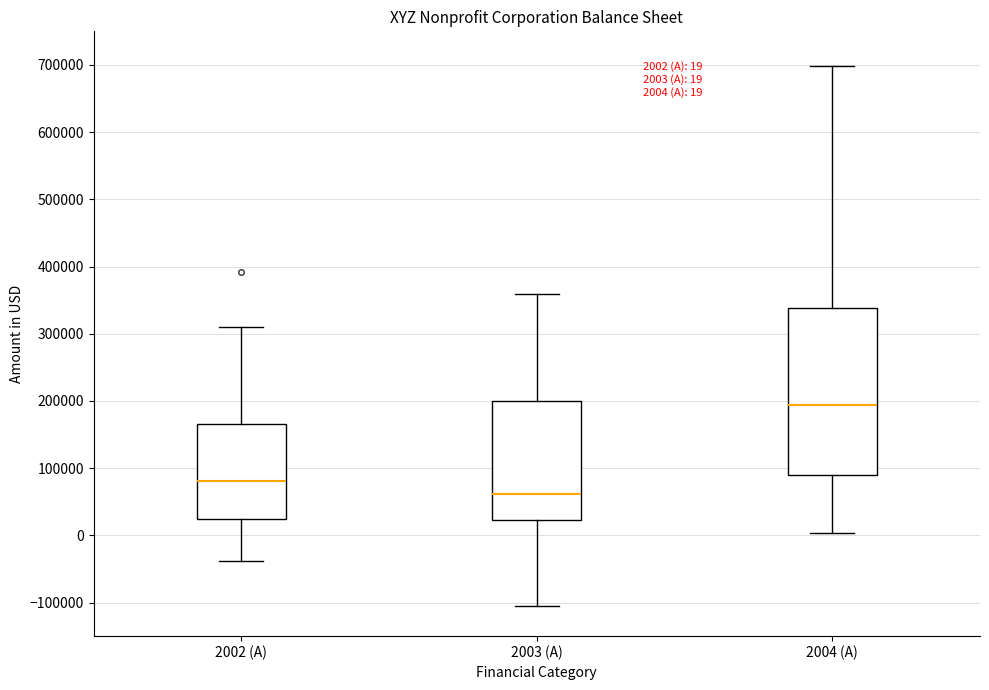

Which box is the tallest, from its lower edge to its upper edge?

2004 (A)